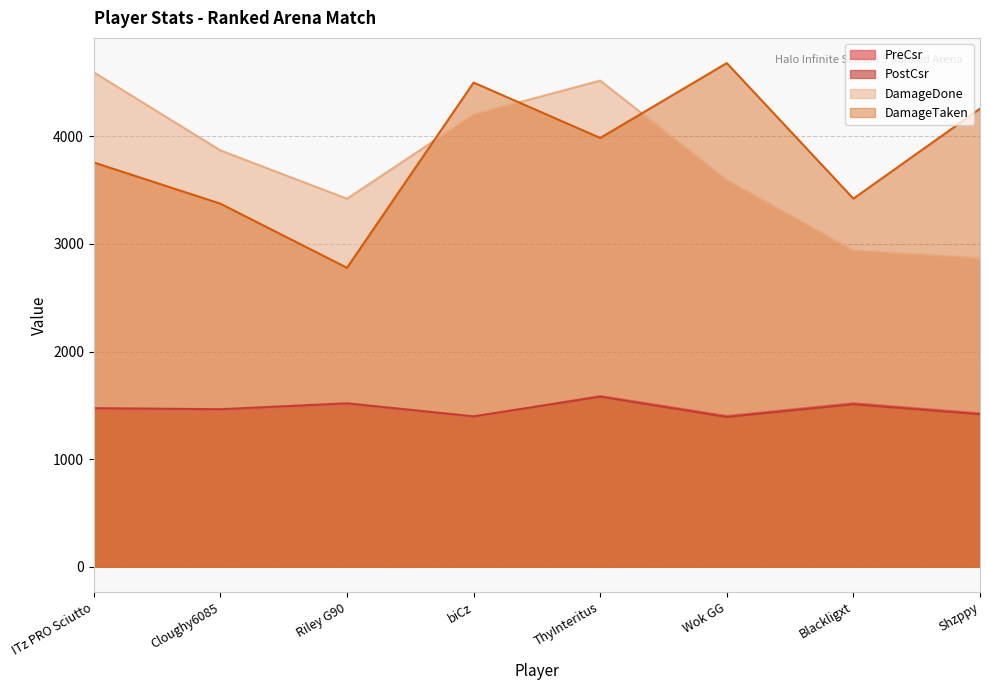

At how many categories does at least one series exceed 1549?

8